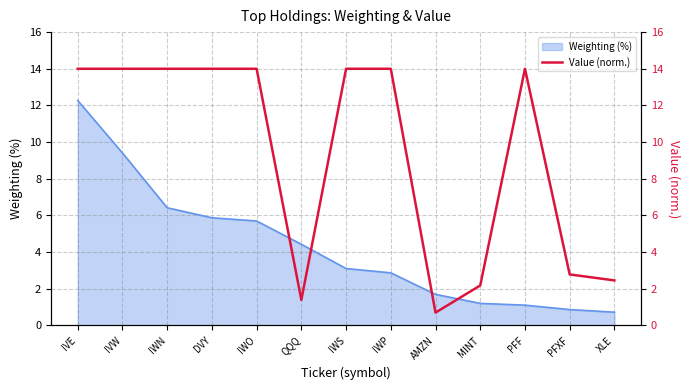

The Weighting (%) series shows 7.8 at DVY. True or false?

False